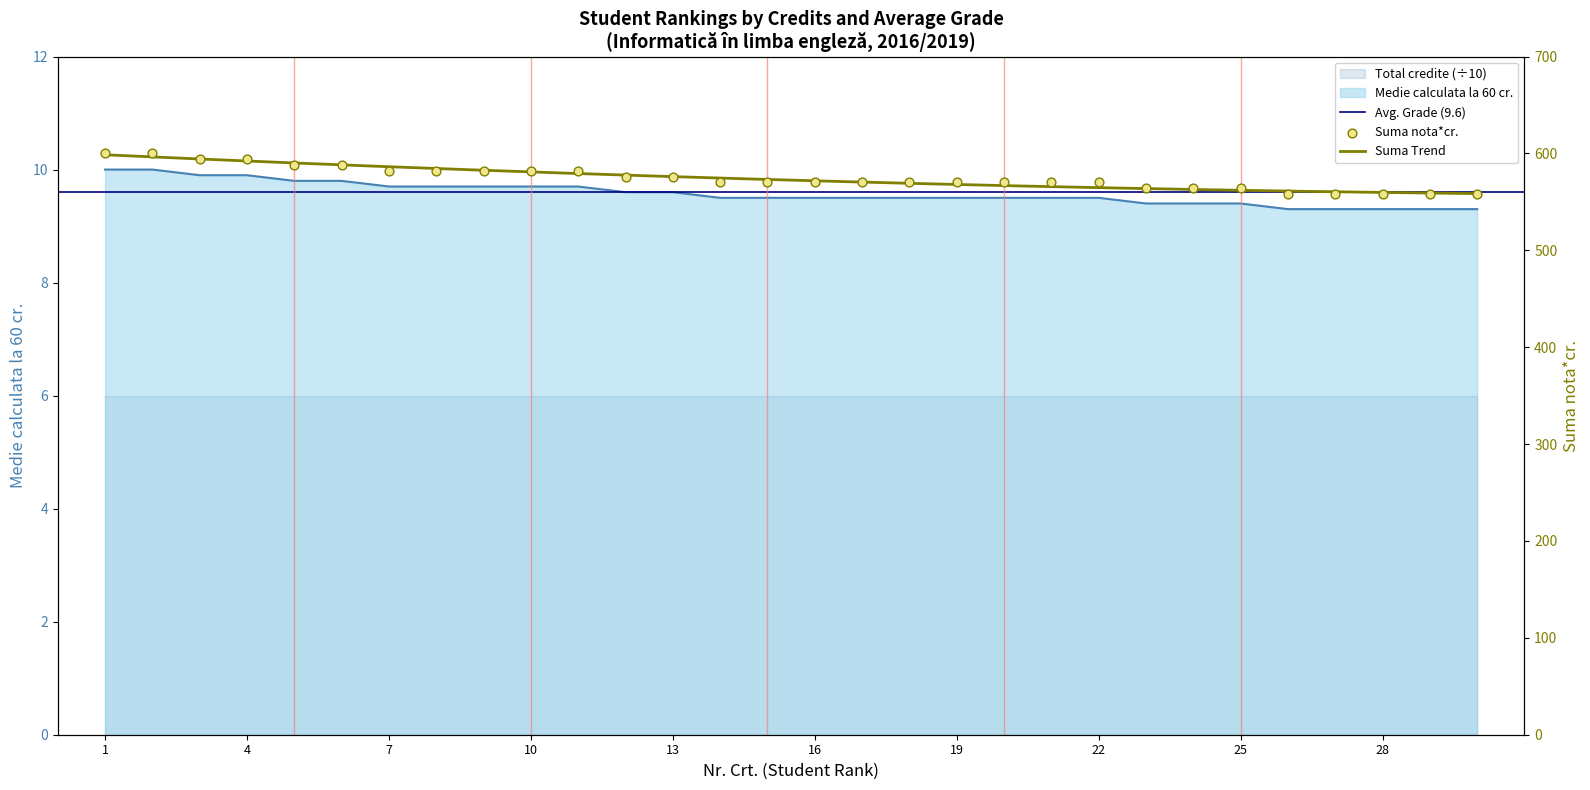

Which series contains the lowest Y value?

Medie calculata la 60 cr.